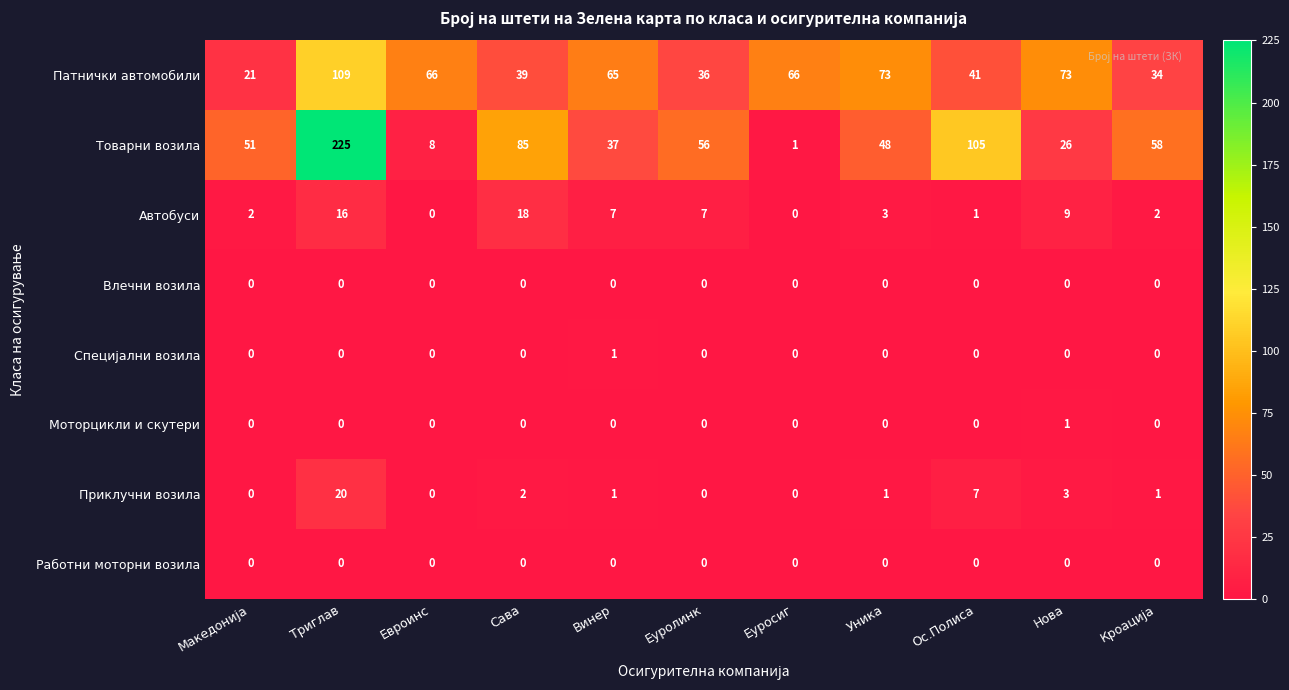

What is the greatest value displayed?

225